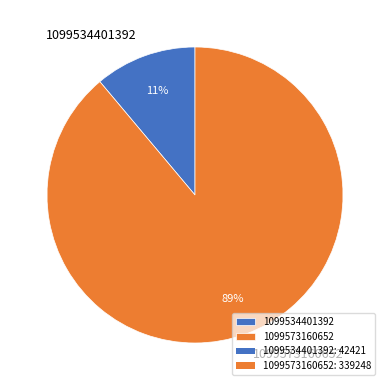

Count the number of slices in the pie.

2